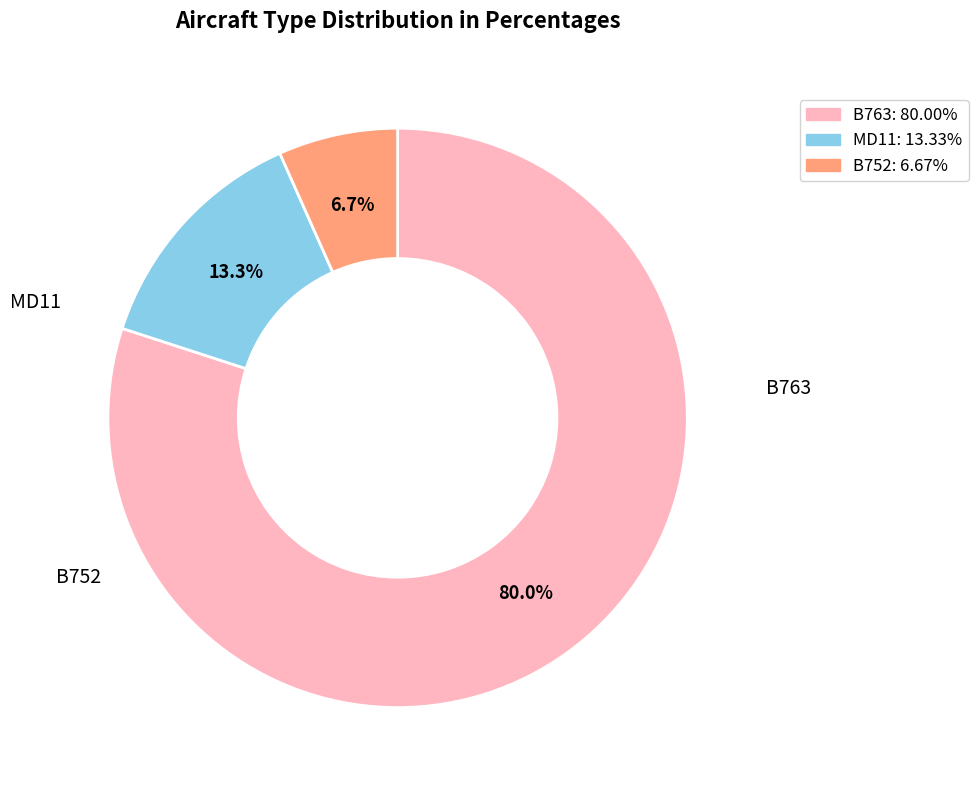

Does any single category account for the majority?

Yes